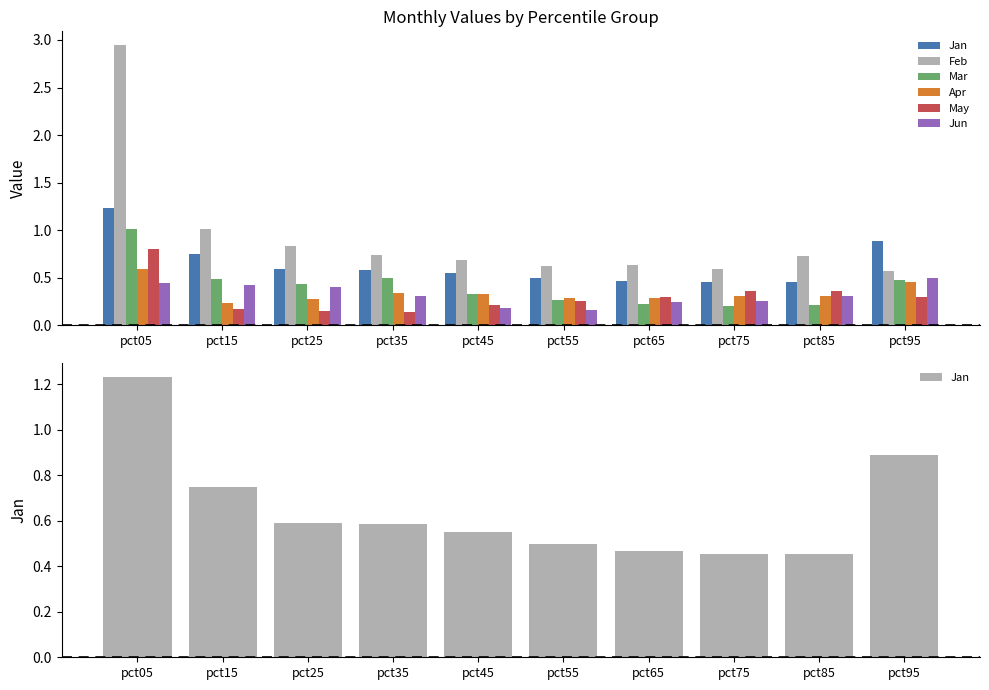

Is the value of Jan at pct25 greater than the value of Apr at pct15?

Yes